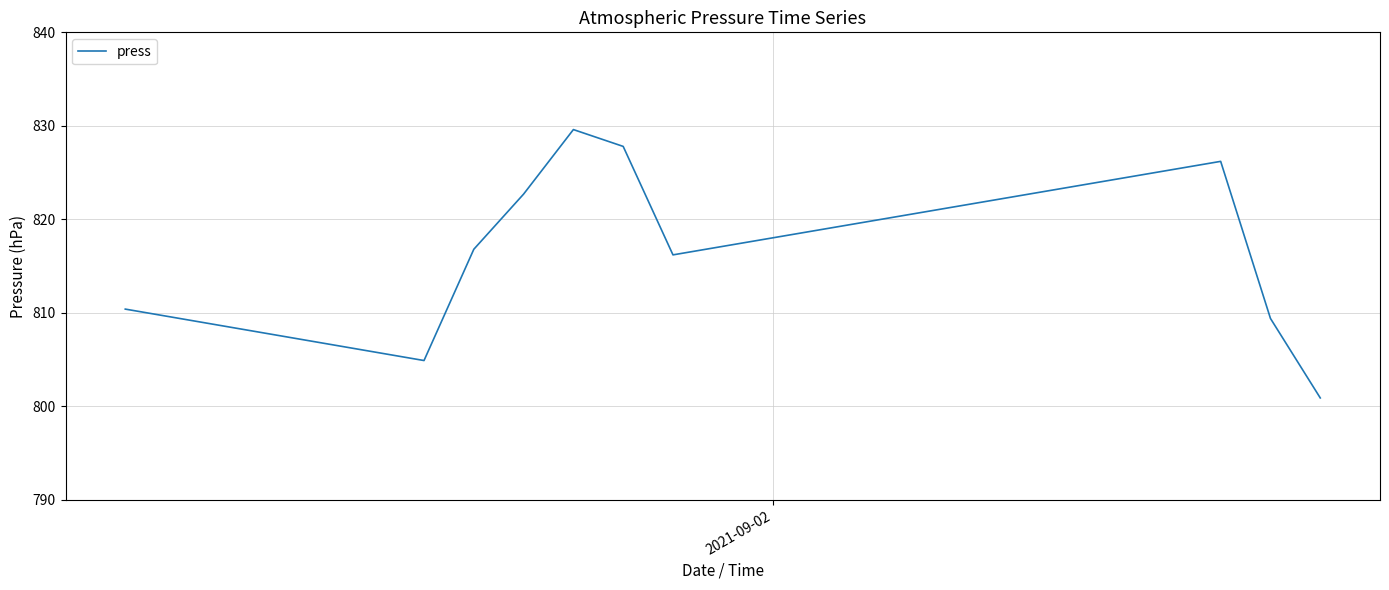

What is the minimum value shown in the chart?

800.9